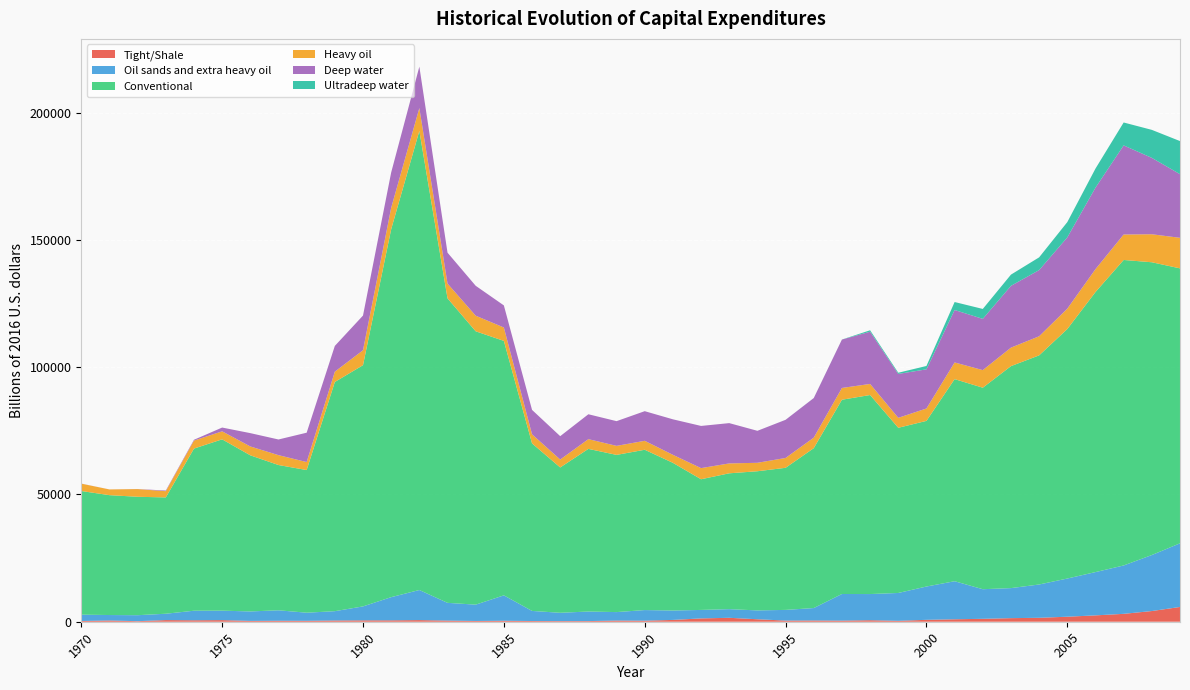

Reading right to left, transcribe all the data shown in this chart.

Tight/Shale: 5800	4200	3100	2500	1972	1543	1408	1145	964	748	356	600	436	486	454	972	1543	1305	710	413	458	258	250	279	384	299	447	645	553	548	485	365	386	327	642	580	650	216	485	292
Oil sands and extra heavy oil: 25000	22000	19000	17000	15000	13085	11798	11632	14945	13085	10942	10274	10458	4888	4194	3476	3400	3331	3697	4171	3327	3753	3264	3966	9975	6409	6971	11817	9099	5473	3661	3183	4107	3716	3708	3745	2489	2352	2148	2481
Conventional: 108000	115000	120000	110000	98000	90000	87195	79146	79389	65059	64882	78181	76308	62802	55816	54664	53357	51331	58007	62969	61748	63887	57087	65807	99953	107377	119616	180319	144523	94754	90027	56029	57064	61323	67298	63686	45689	46515	47081	48575
Heavy oil: 12000	11000	10000	9000	8000	7500	7266	6917	6550	4870	3912	4350	4621	4141	3866	3319	3885	4372	3146	3514	3545	3820	3113	3564	5261	6122	5799	8991	8410	5863	4048	3146	3876	3484	3142	3134	2443	3020	2248	2889
Deep water: 25000	30000	35000	32000	28000	26000	24265	20125	20597	15377	17244	20521	19013	15536	14979	12560	15829	16568	13947	11638	9707	9777	9175	9596	8676	11747	12129	16262	13874	13625	10114	11527	6152	5231	1482	323	257	31	10	31
Ultradeep water: 13000	11000	9000	7500	6000	5000	4412	3896	3134	1322	465	556	9	19	9	0	1	0	0	0	0	0	0	0	0	0	0	0	0	0	0	0	0	0	0	0	0	0	0	0